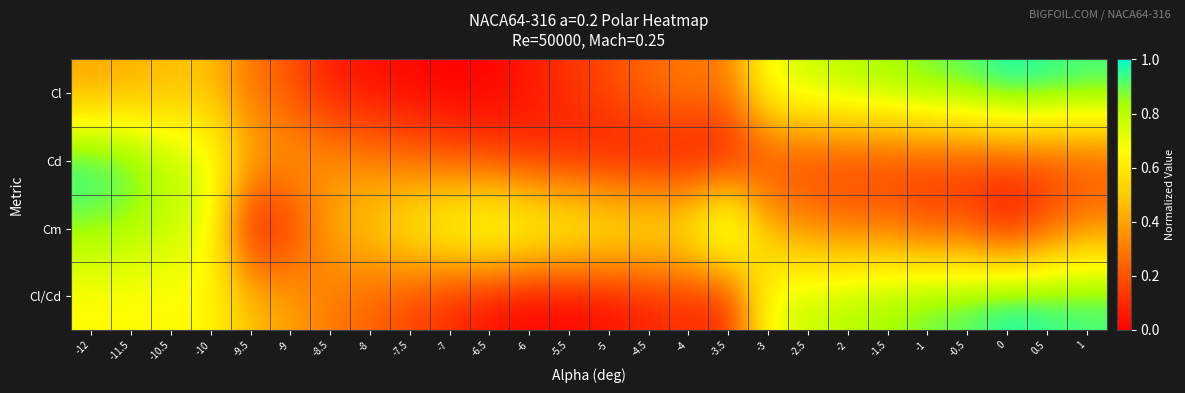

How many categories are shown in the chart?

26